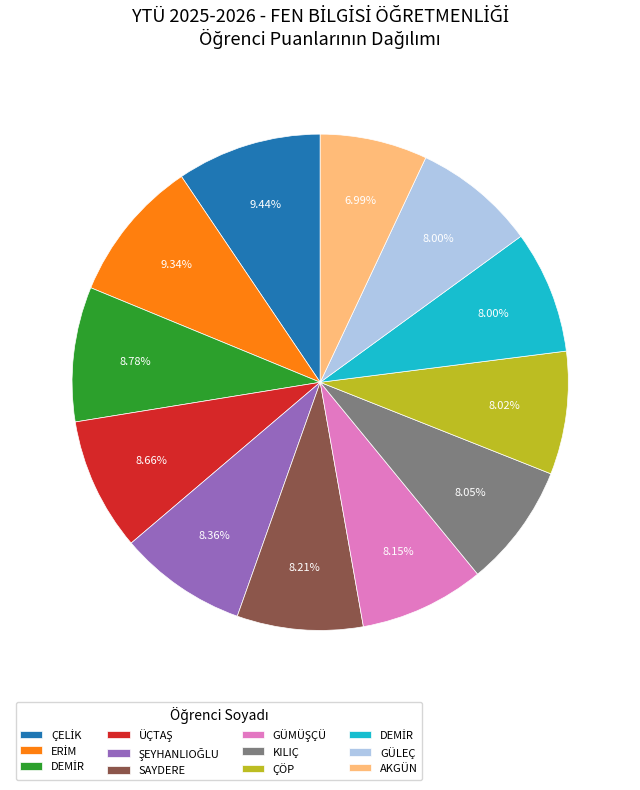

Is there any slice that represents more than half of the pie?

No